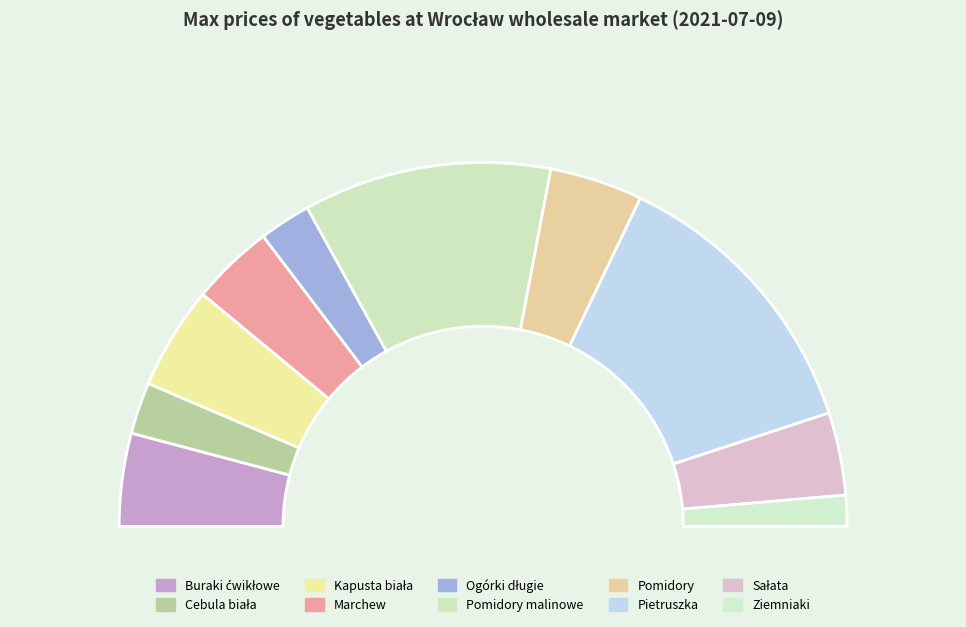

To the nearest percent, what percentage of the pie is Cebula biała?

5%